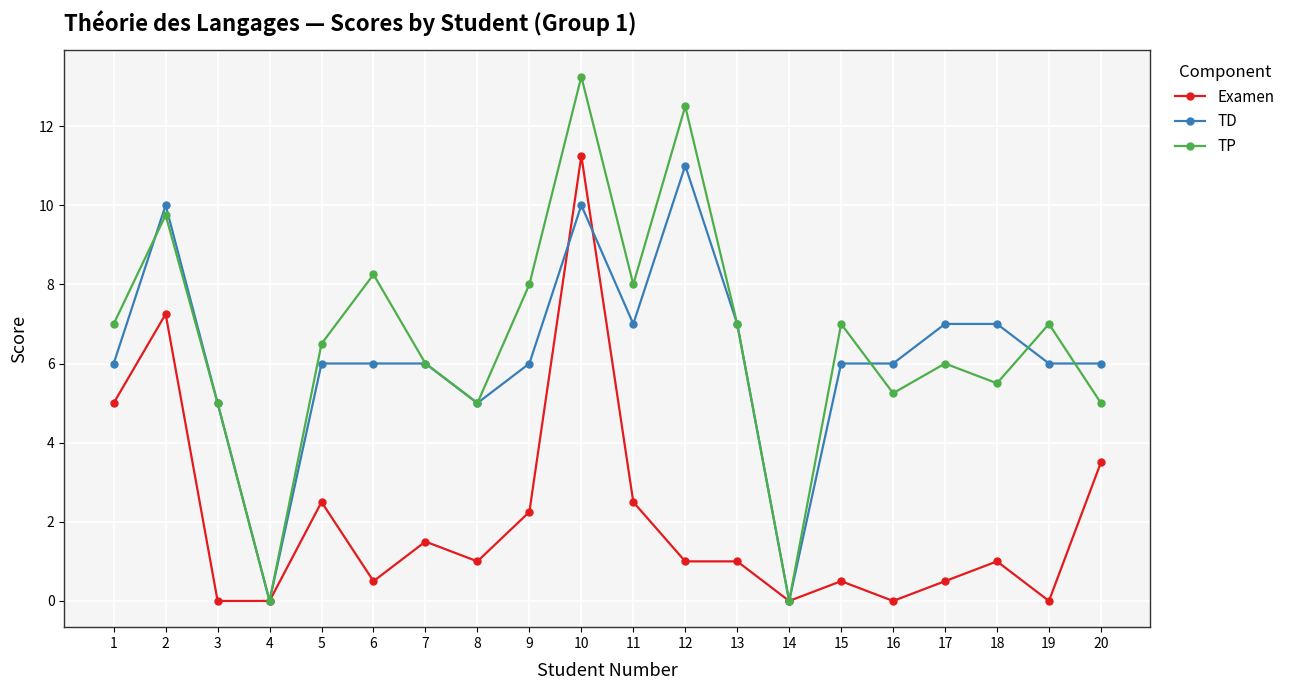

What is the difference between the TD values at 16 and 11?

1.0